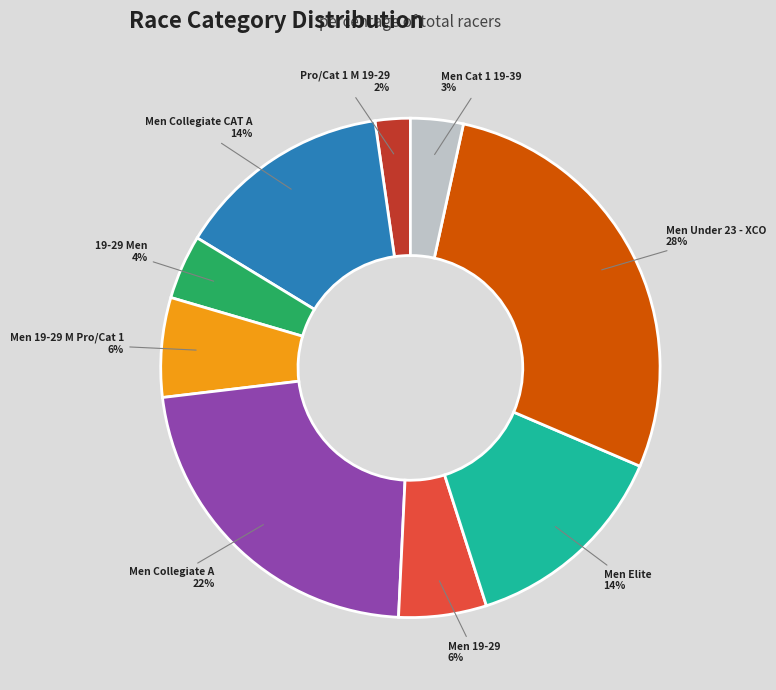

Which has a higher value, Men Cat 1 19-39 or Pro/Cat 1 M 19-29?

Men Cat 1 19-39